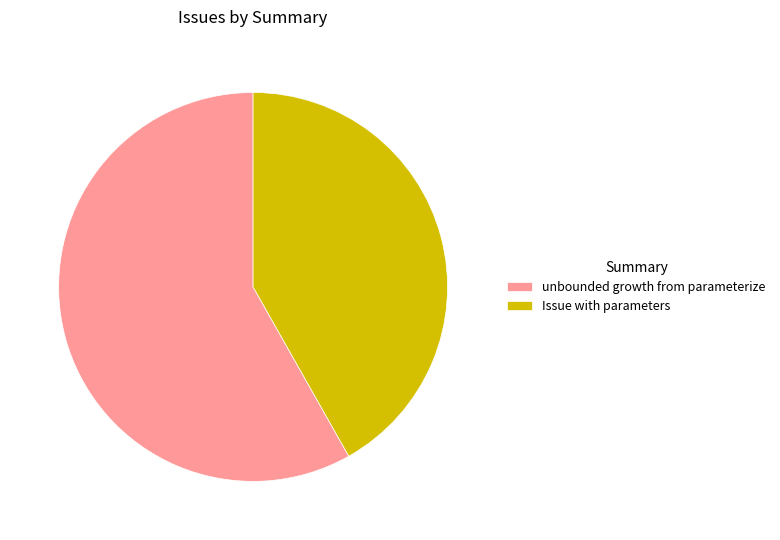

Is it true that unbounded growth from parameterize is 58% of the pie?

True